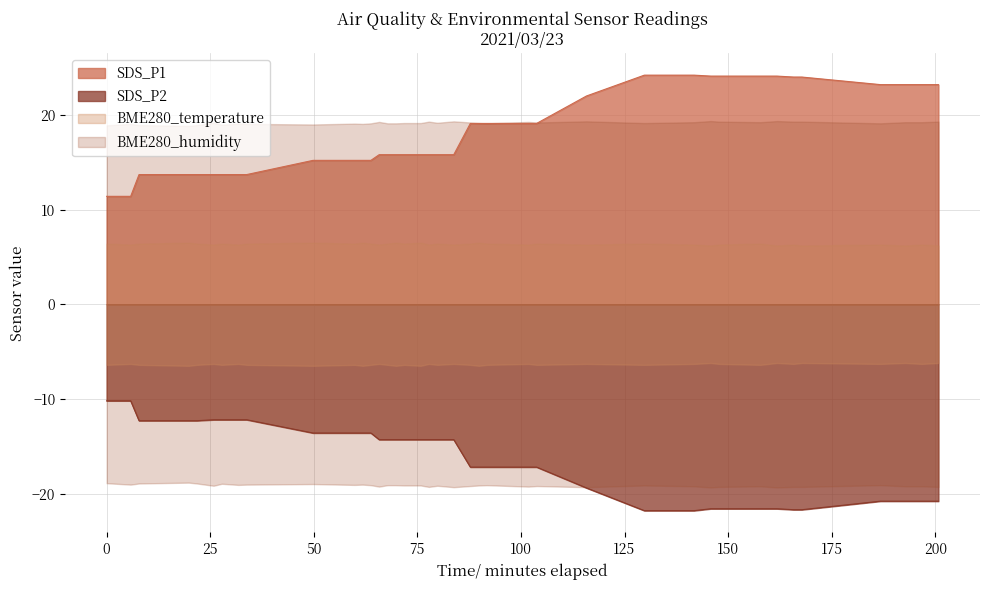

At which label is SDS_P2 closest to -16?

2021/03/23 01:28:06